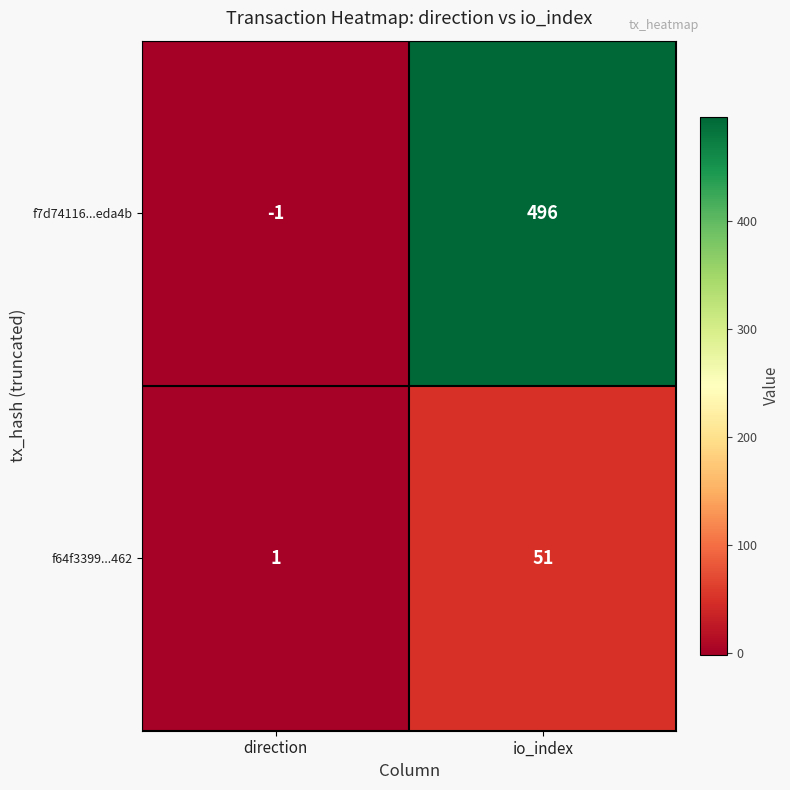

What is the total value across all series at io_index?

547